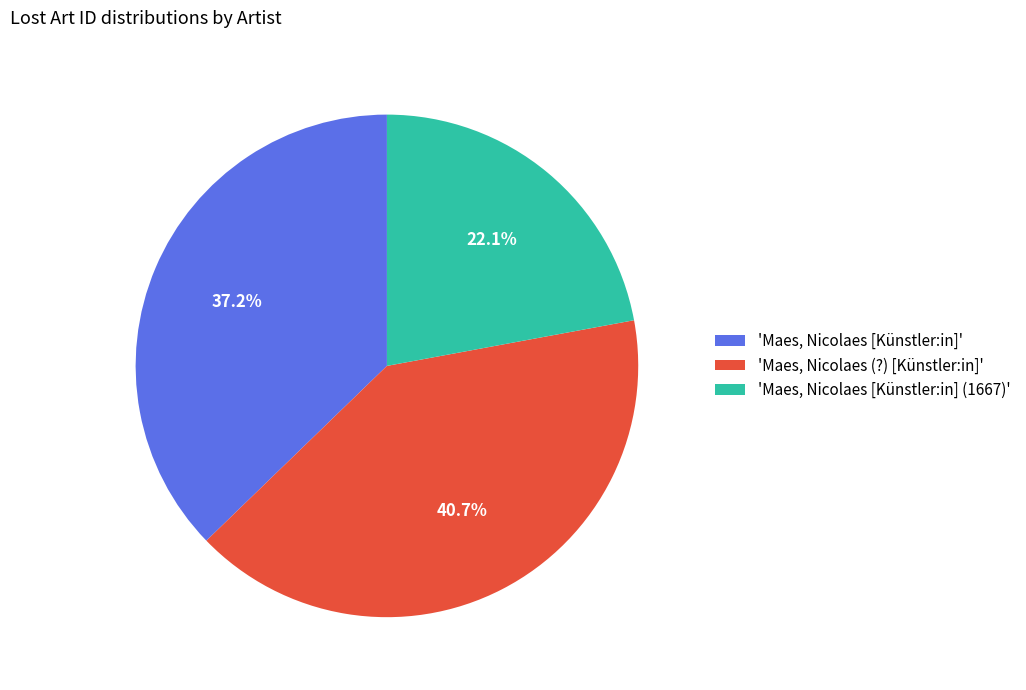

Which has a higher value, 'Maes, Nicolaes [Künstler:in] (1667)' or 'Maes, Nicolaes [Künstler:in]'?

'Maes, Nicolaes [Künstler:in]'